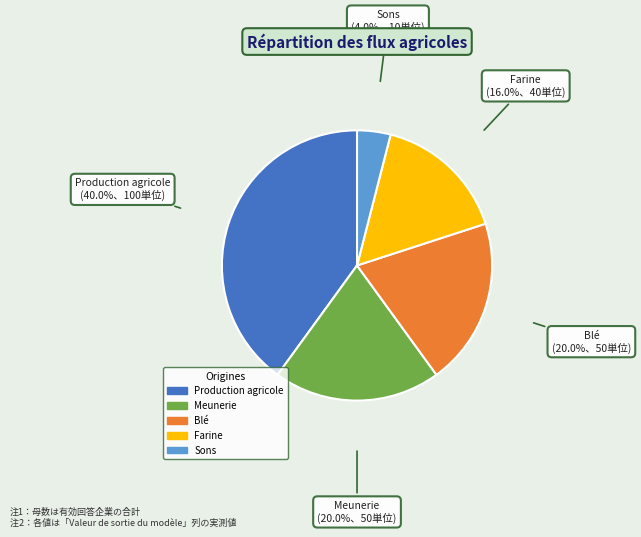

Does Farine represent more than half of the total?

No